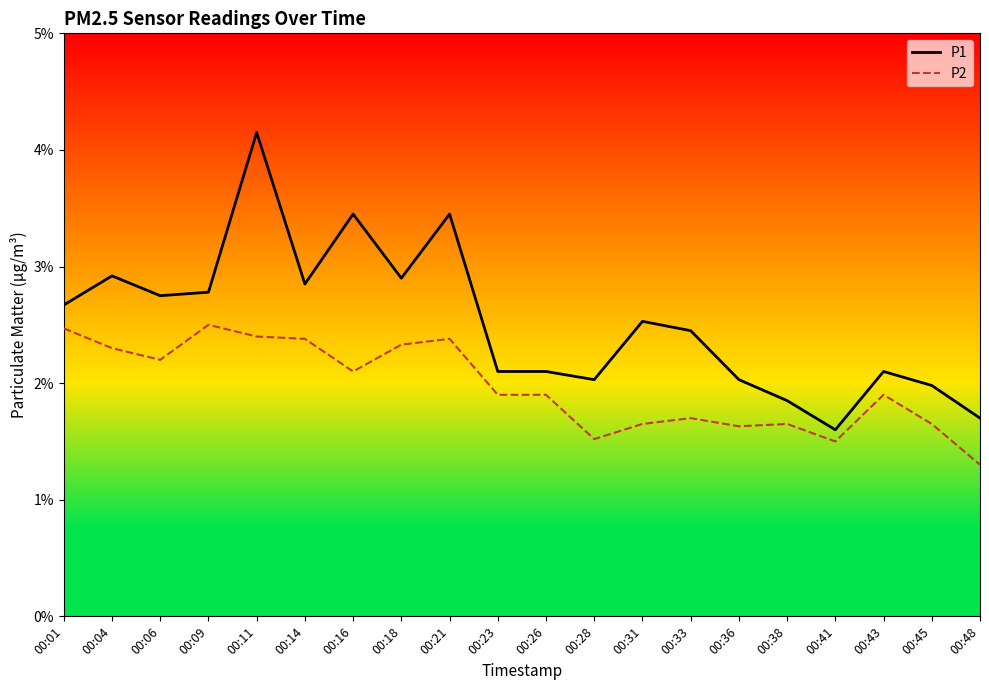

What is the total value across all series at 00:33?

4.2